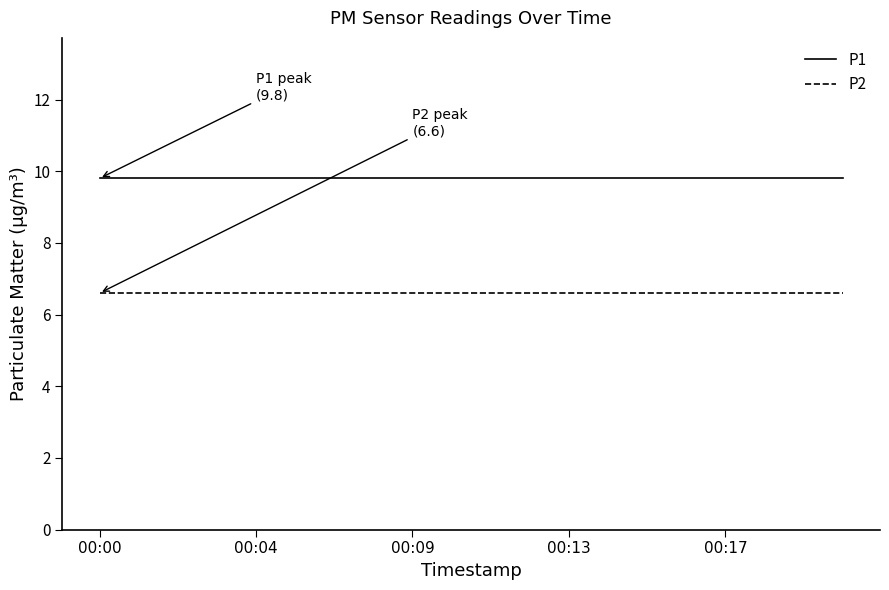

True or false: P1 and P2 intersect in this chart.

False